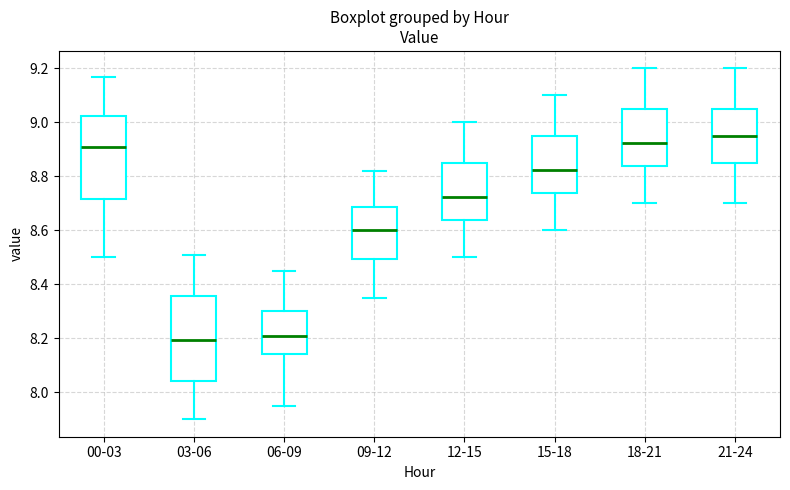

Reading left to right, transcribe this box plot: for each box, give where its median line is, the range the box spans, and where its two whiskers end, as read against the y-axis. The values are not printed on the chart, so give them approximately, as read against the axis.

00-03: median 8.92, box 8.72 to 9.02, whiskers 8.50 to 9.18
03-06: median 8.20, box 8.04 to 8.36, whiskers 7.90 to 8.52
06-09: median 8.22, box 8.14 to 8.30, whiskers 7.96 to 8.46
09-12: median 8.60, box 8.50 to 8.68, whiskers 8.36 to 8.82
12-15: median 8.72, box 8.64 to 8.86, whiskers 8.50 to 9.00
15-18: median 8.82, box 8.74 to 8.96, whiskers 8.60 to 9.10
18-21: median 8.92, box 8.84 to 9.06, whiskers 8.70 to 9.20
21-24: median 8.96, box 8.86 to 9.06, whiskers 8.70 to 9.20